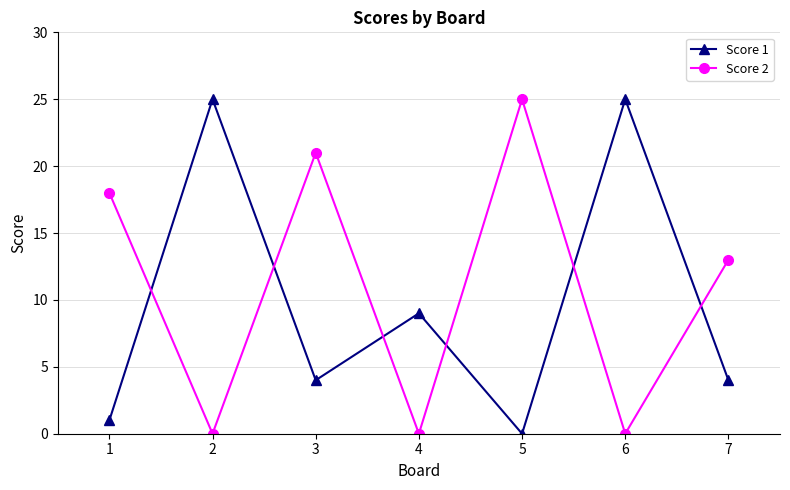

In Score 2, how many points are higher than both neighbors (excluding endpoints)?

2